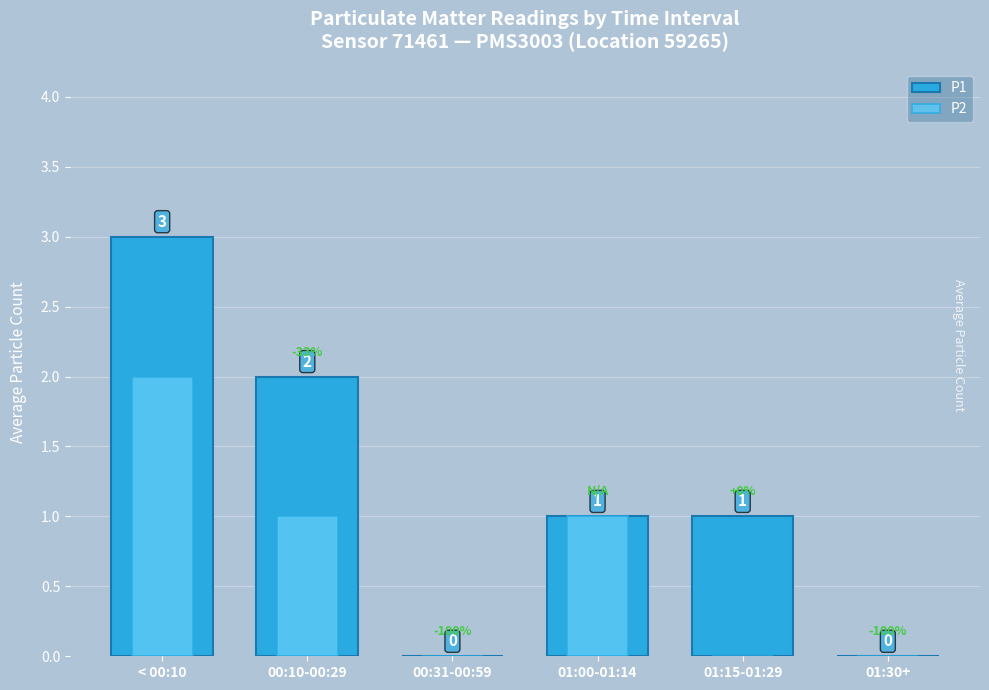

Which series has the largest total across all categories?

P1